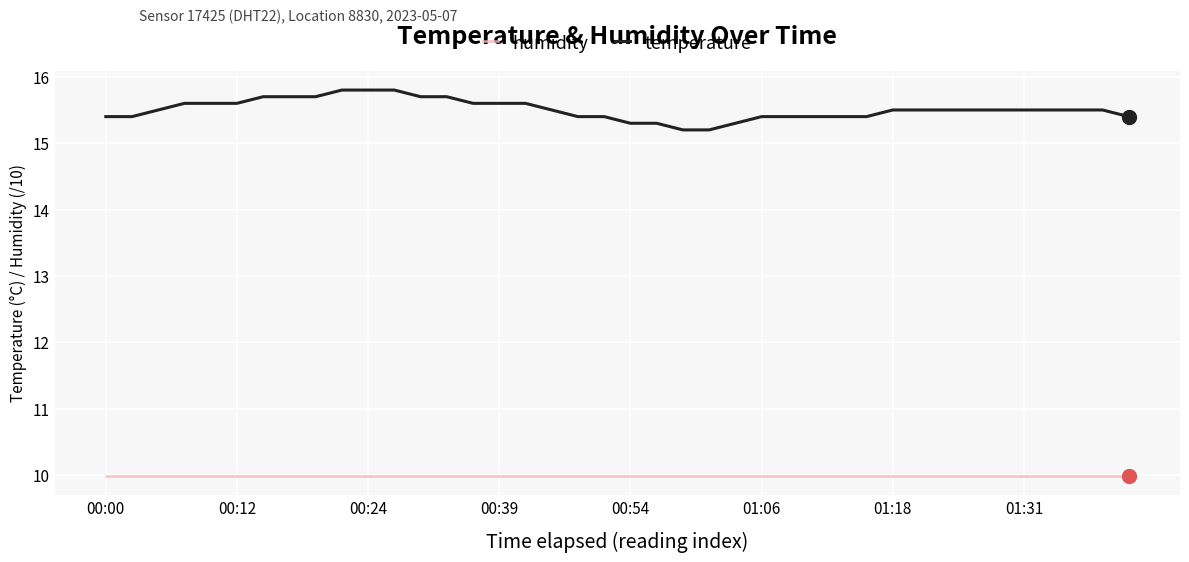

List the series in order of their peak value, highest first.

temperature, humidity